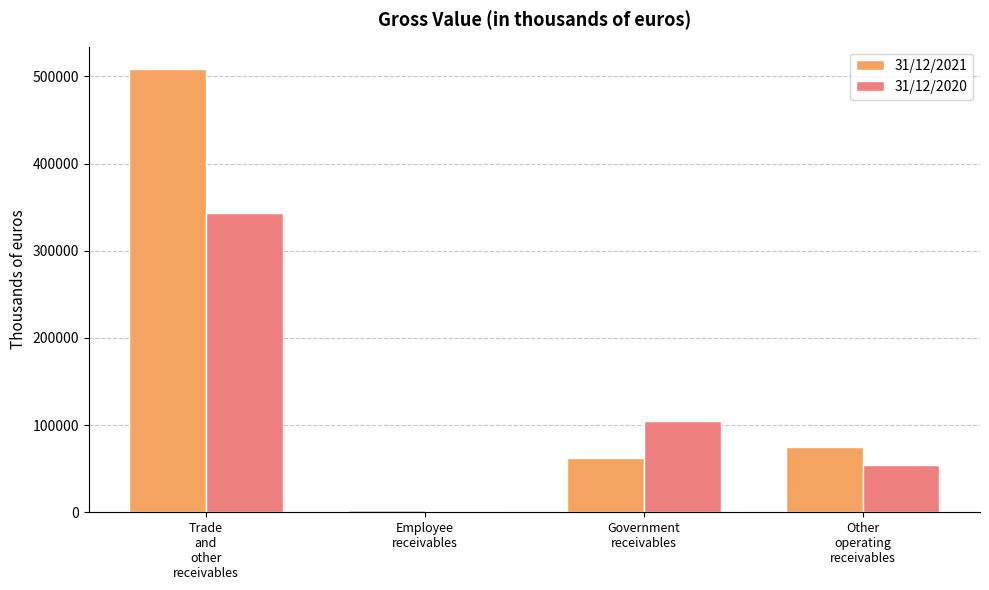

What is the label of the 2nd bar from the left?

Employee
receivables